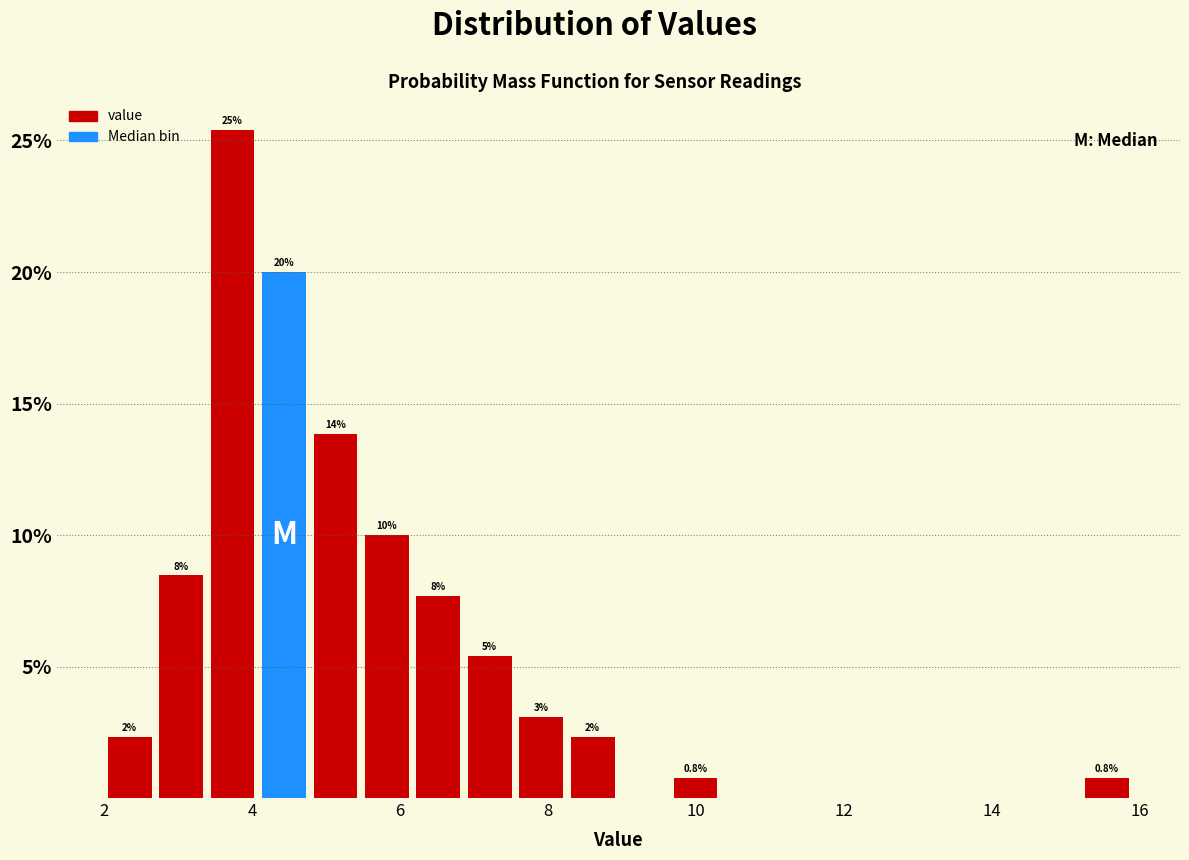

Read against the x-axis, roughly where is the centre of the tallest bar?

3.8